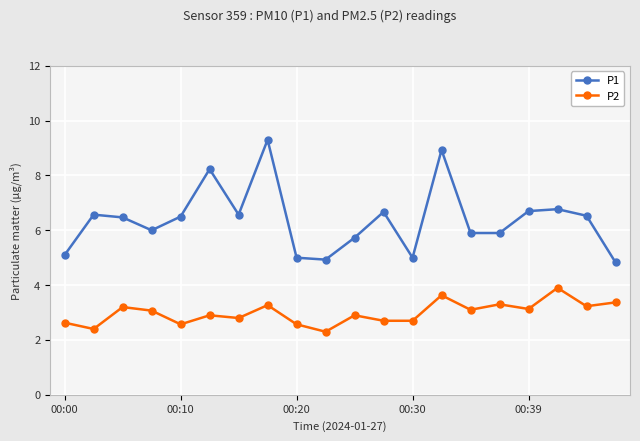

True or false: P1 and P2 intersect in this chart.

False